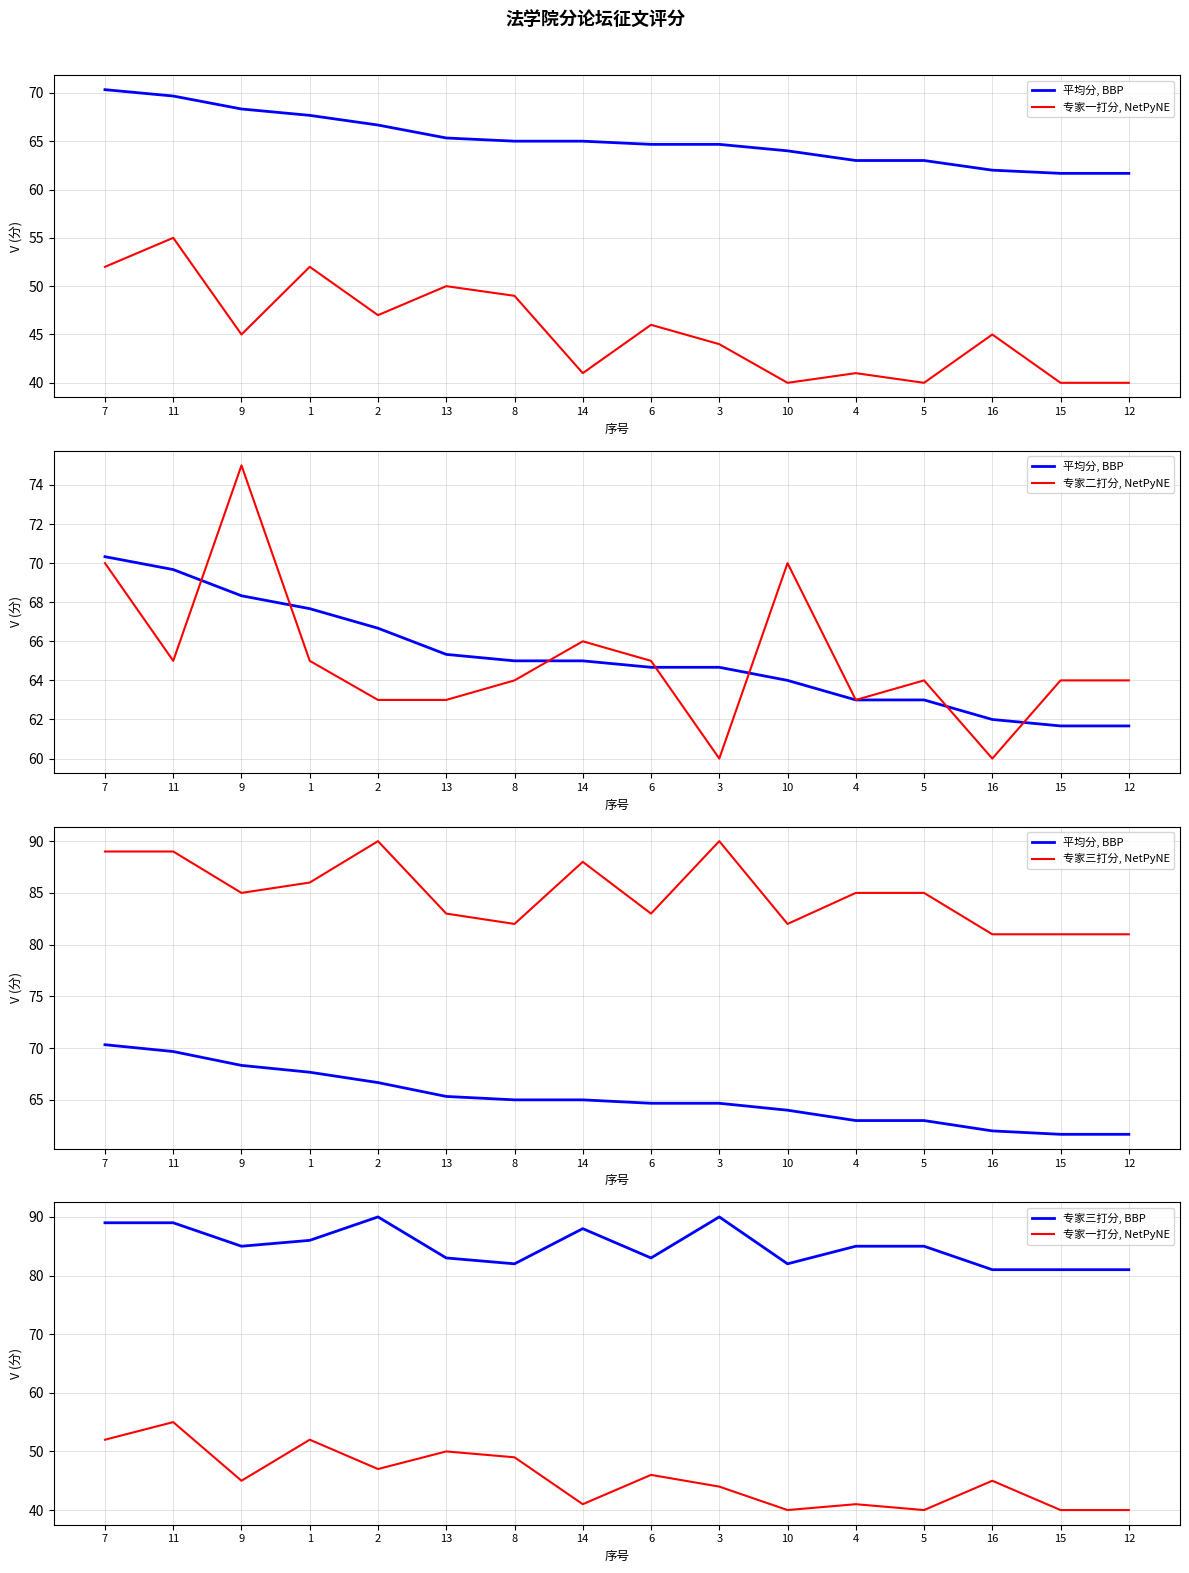

List the labels in order of 专家一打分, NetPyNE value, smallest first.

10, 5, 15, 12, 14, 4, 3, 9, 16, 6, 2, 8, 13, 7, 1, 11